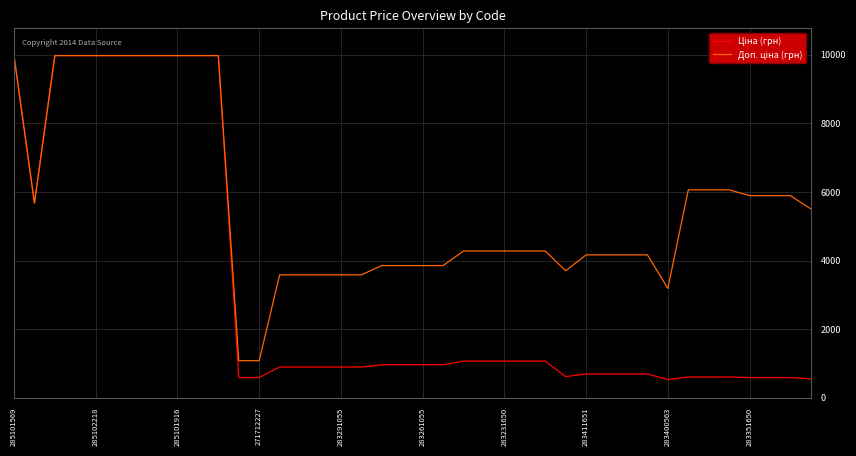

What is the smallest value displayed?

531.3